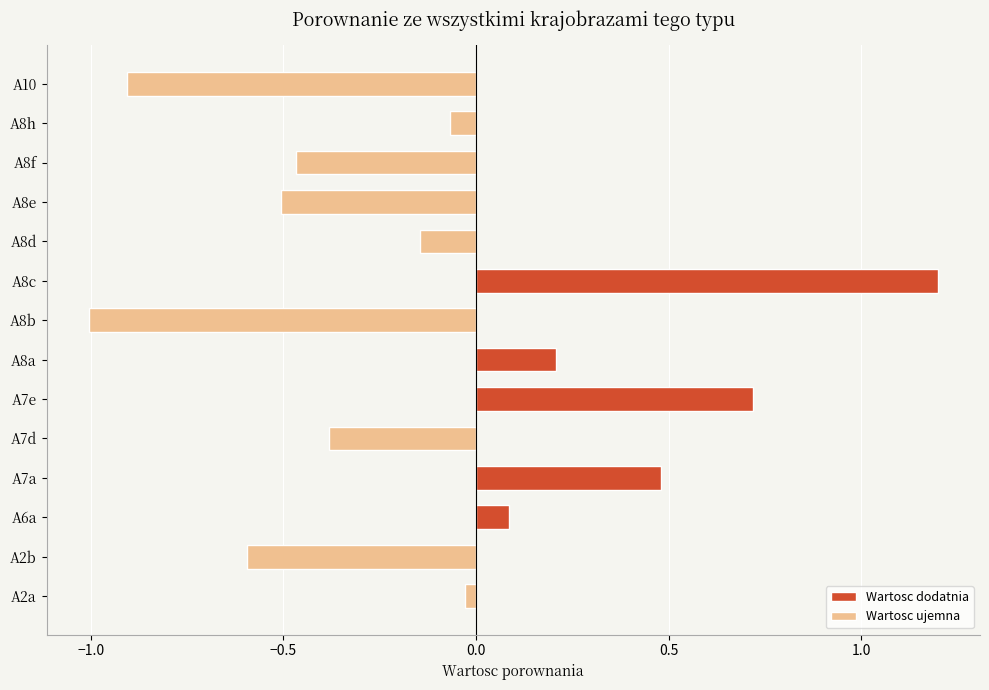

Which has a higher value, A7e or A8b?

A7e